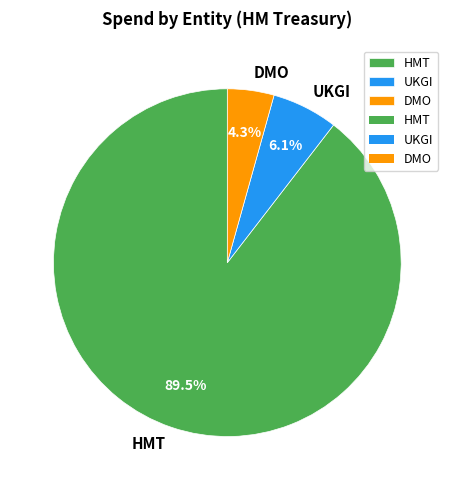

Rank the categories by value from highest to lowest.

HMT, UKGI, DMO